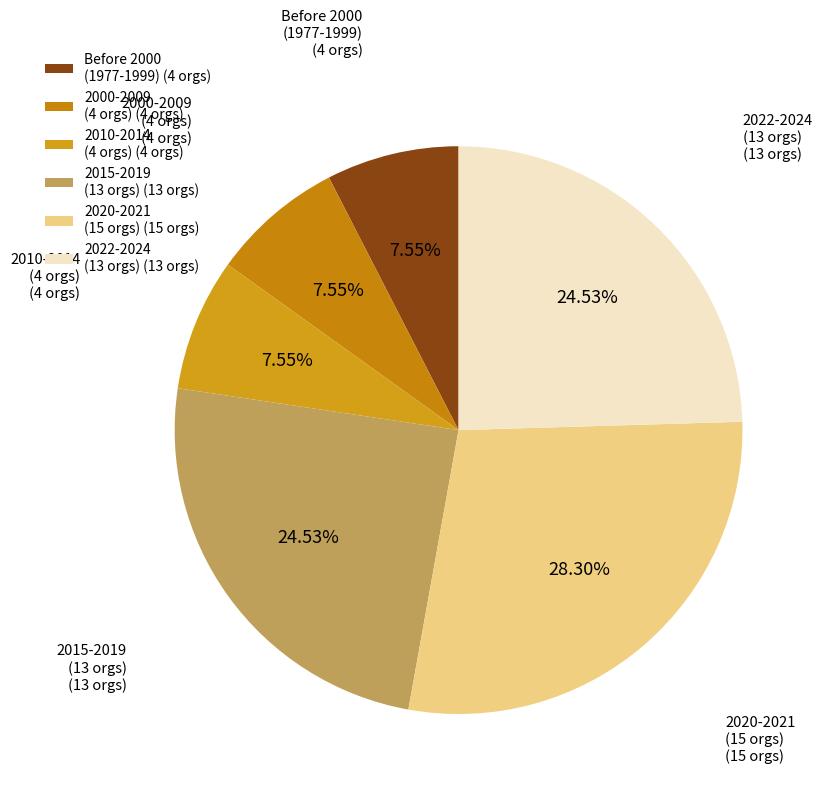

What is the largest slice in the pie chart?

2020-2021 (15 orgs) (15 orgs)